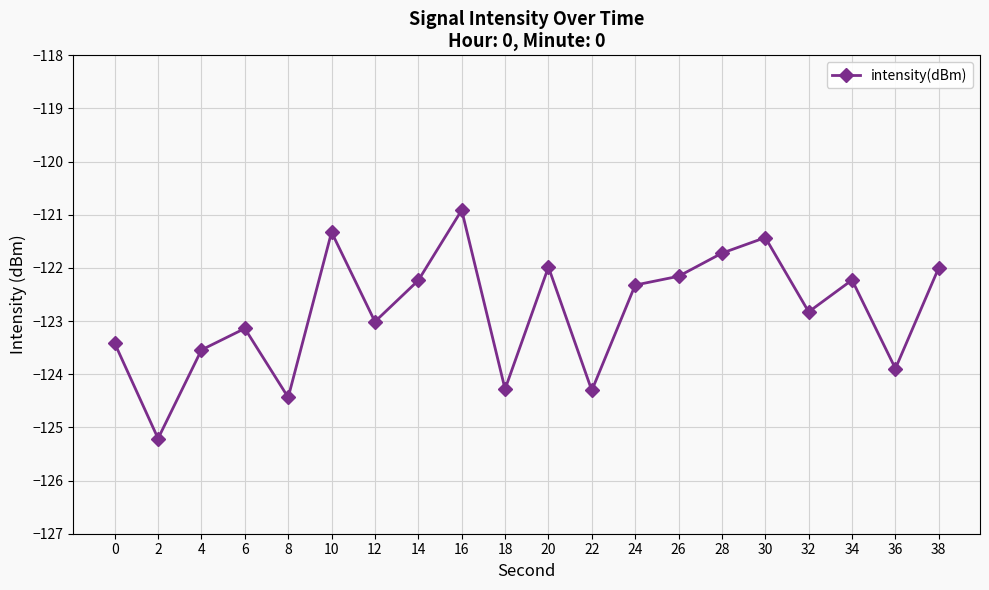

What is the greatest value displayed?

-120.9